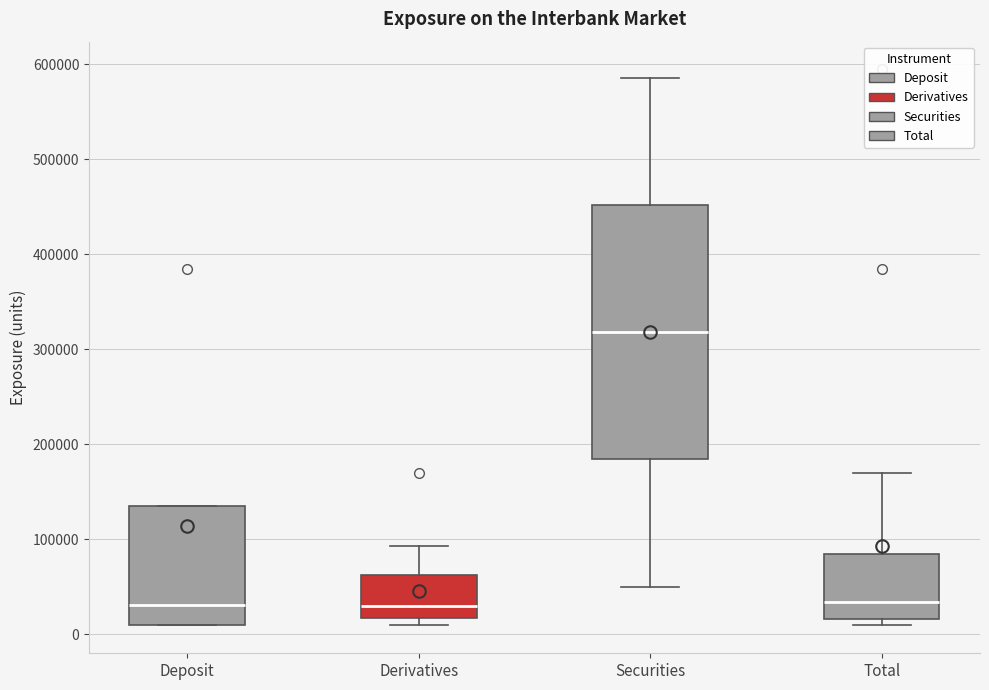

Which box's median line is the highest?

Securities